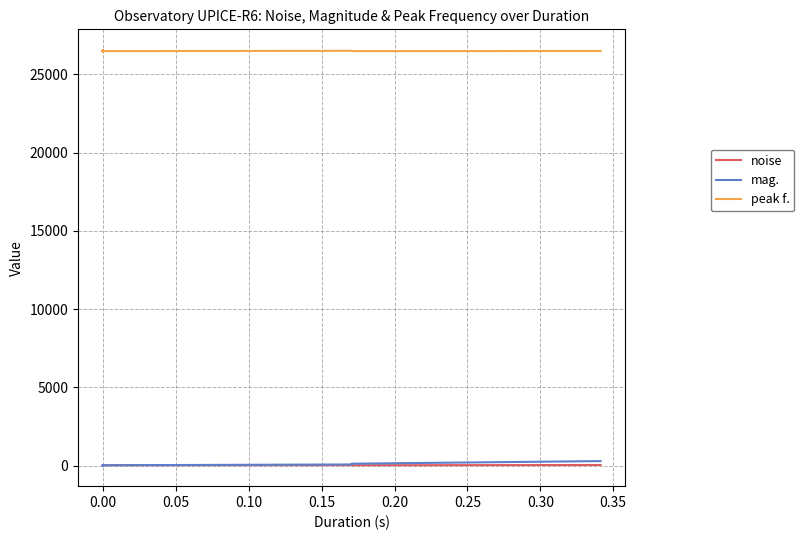

How many lines are shown in the chart?

3